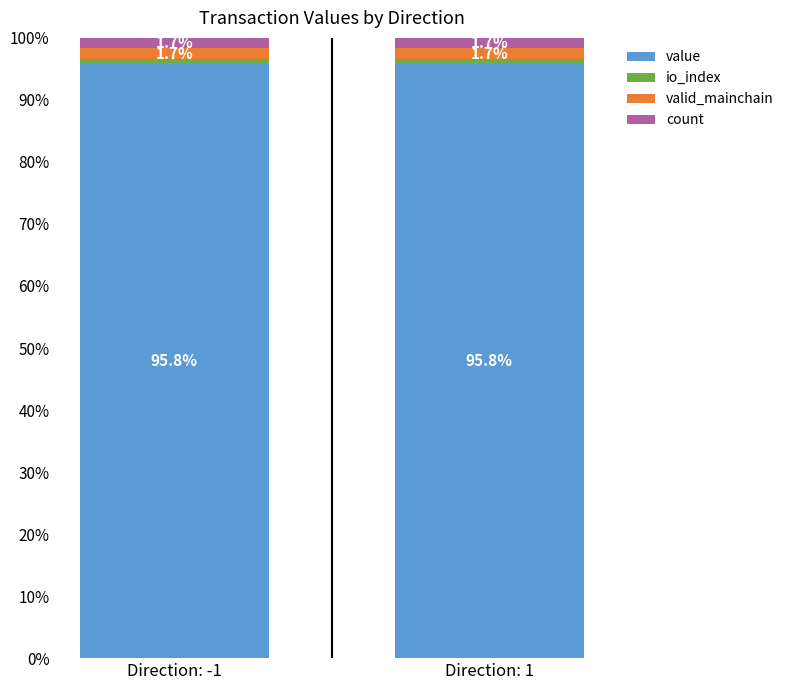

Does the chart contain stacked bars?

Yes